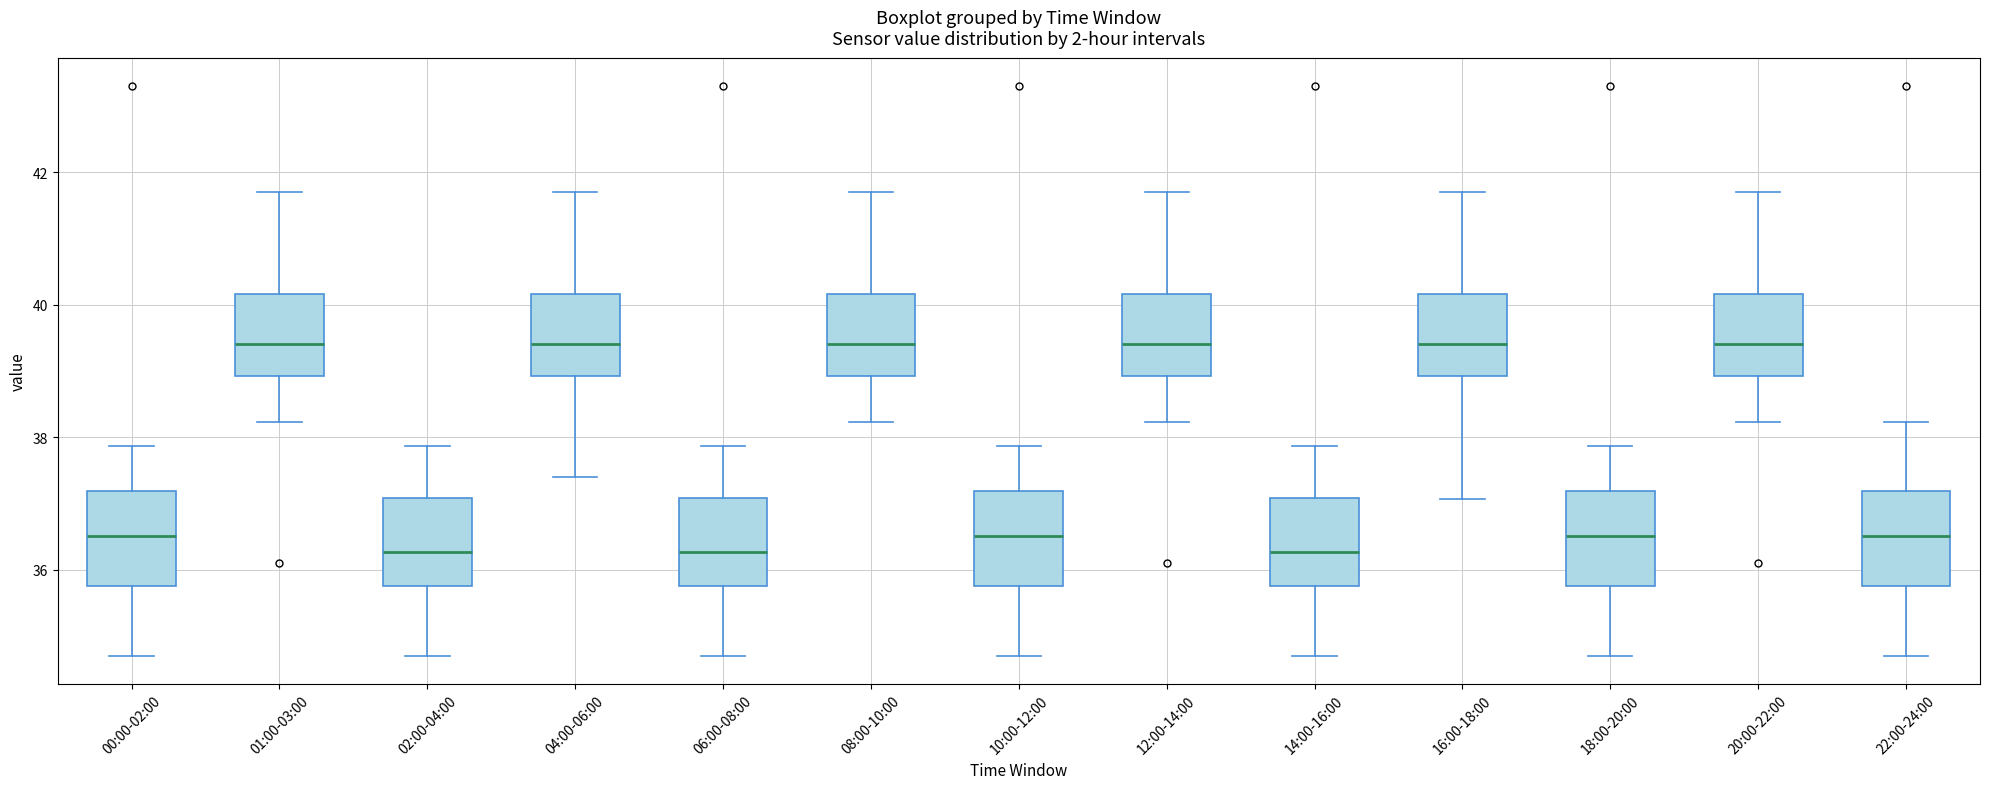

Where does the median line of the box for 12:00-14:00 sit on the y-axis? The values are not printed on the chart, so give them approximately, as read against the axis.

39.4